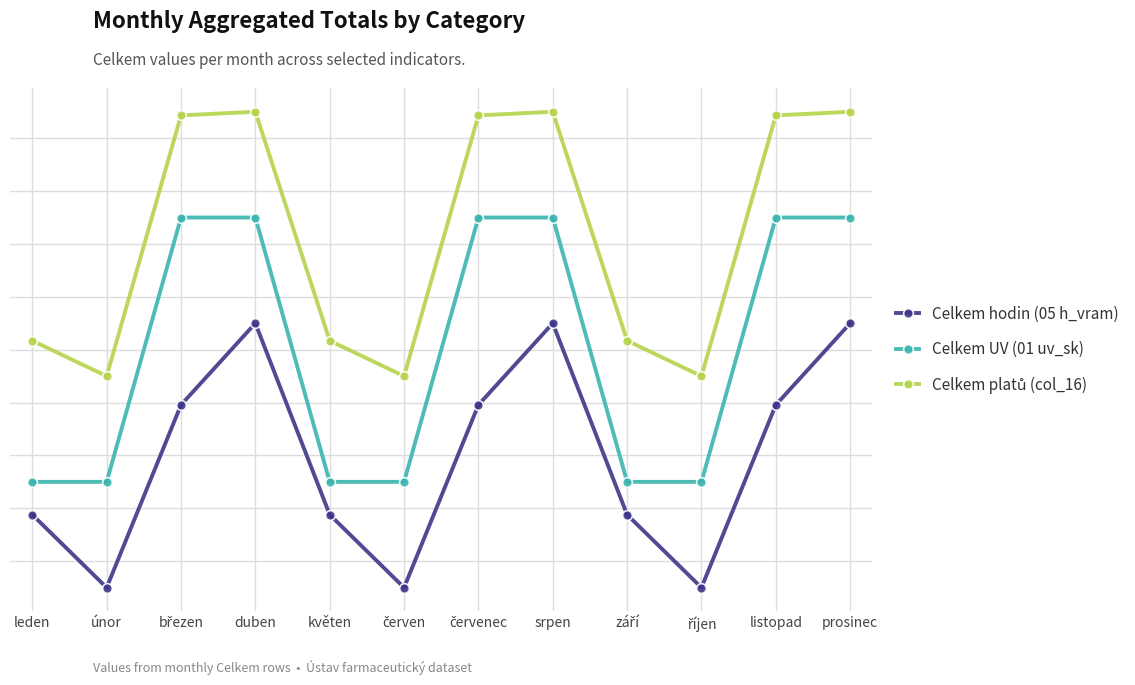

Does the chart have visible grid lines?

Yes